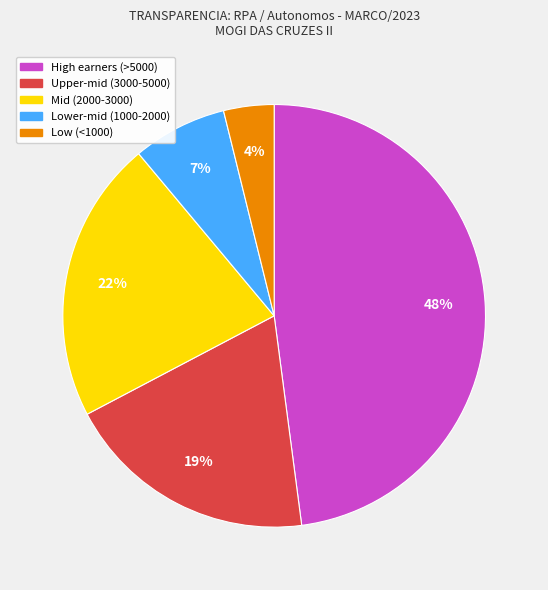

To the nearest percent, what is the average slice percentage?

20%